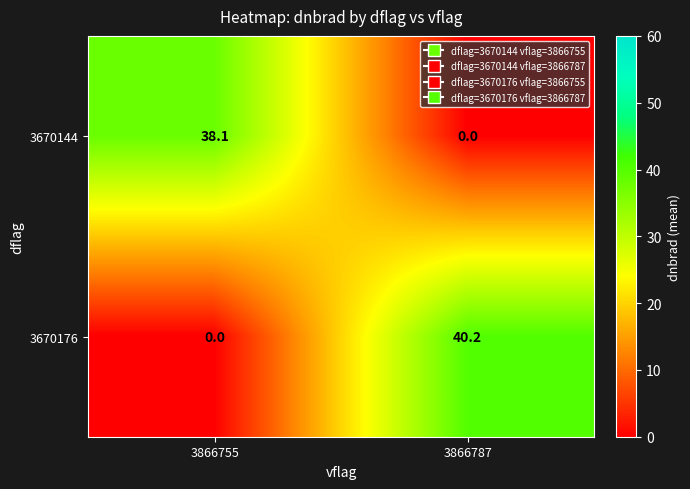

Which series has the largest total across all categories?

3670176